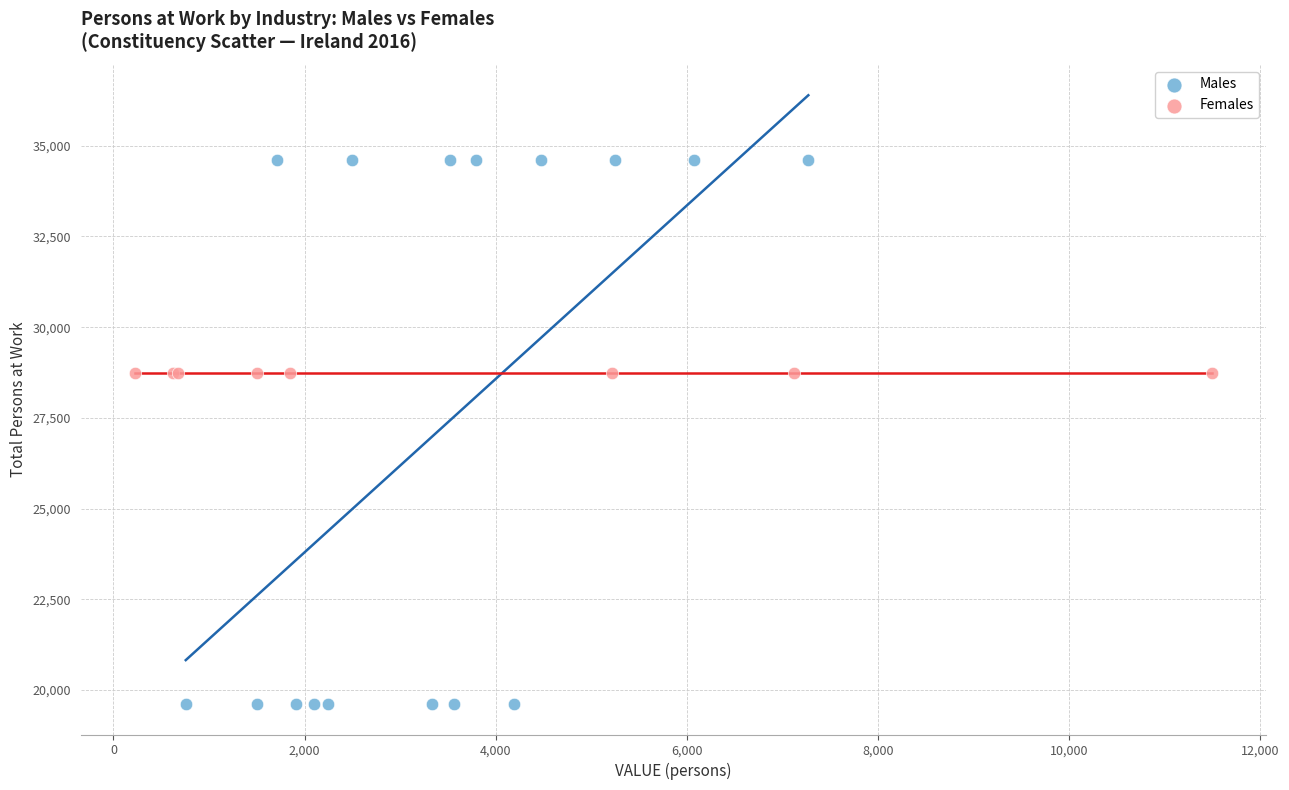

Which series contains the highest Y value?

Males